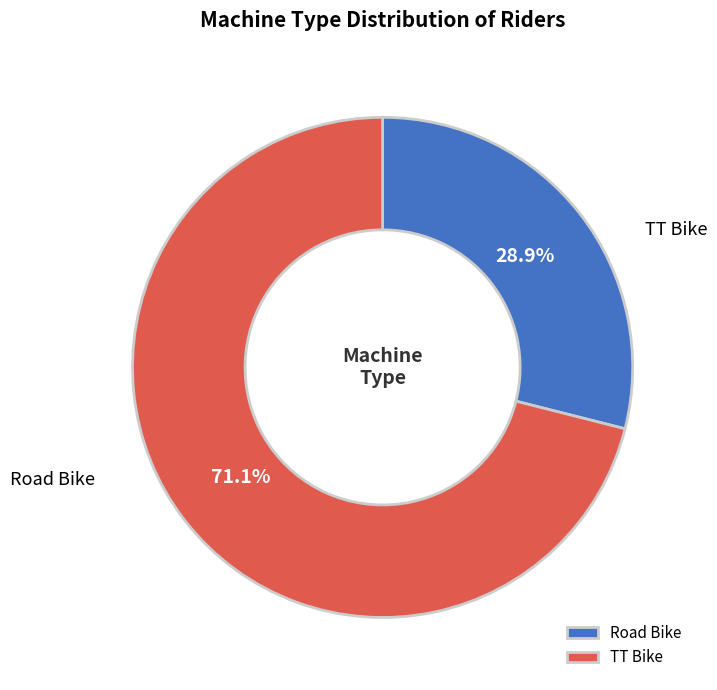

To the nearest percent, what is the average slice percentage?

50%